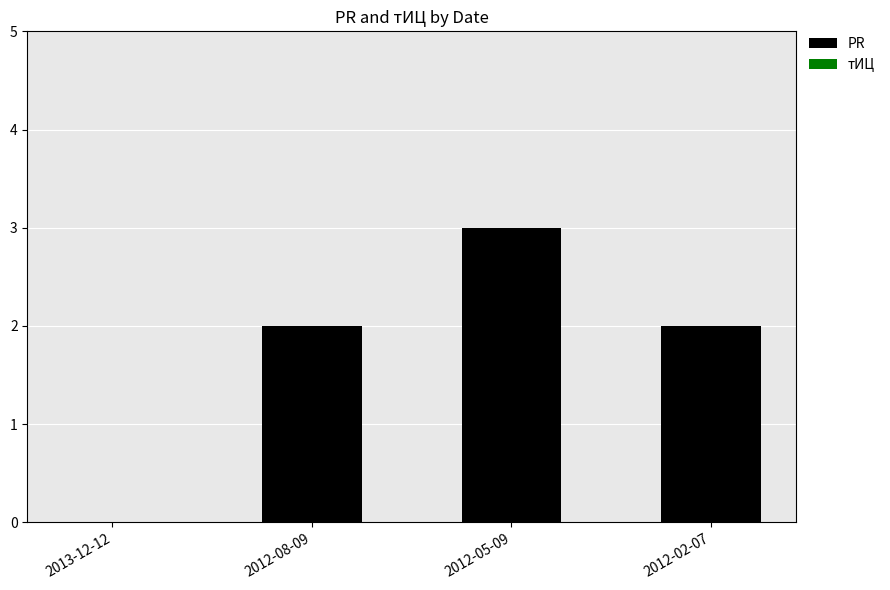

What is the change in value from 2013-12-12 to 2012-08-09?

+2